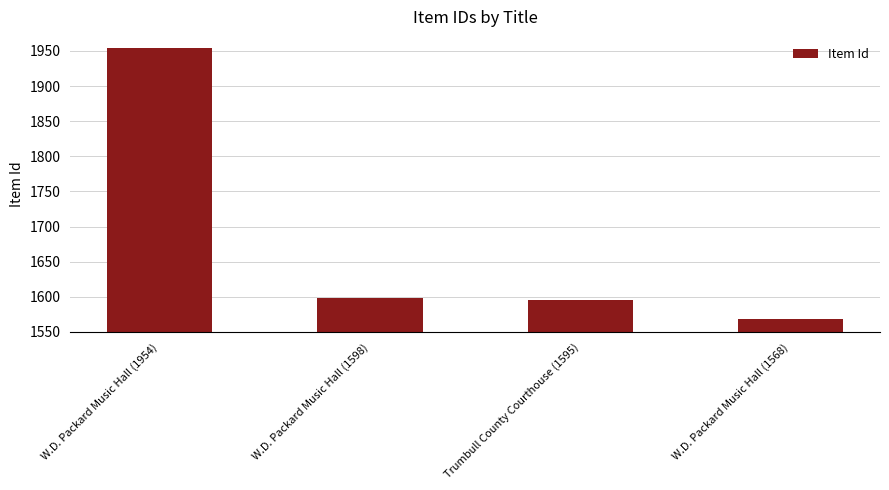

How many bars are there in total?

4